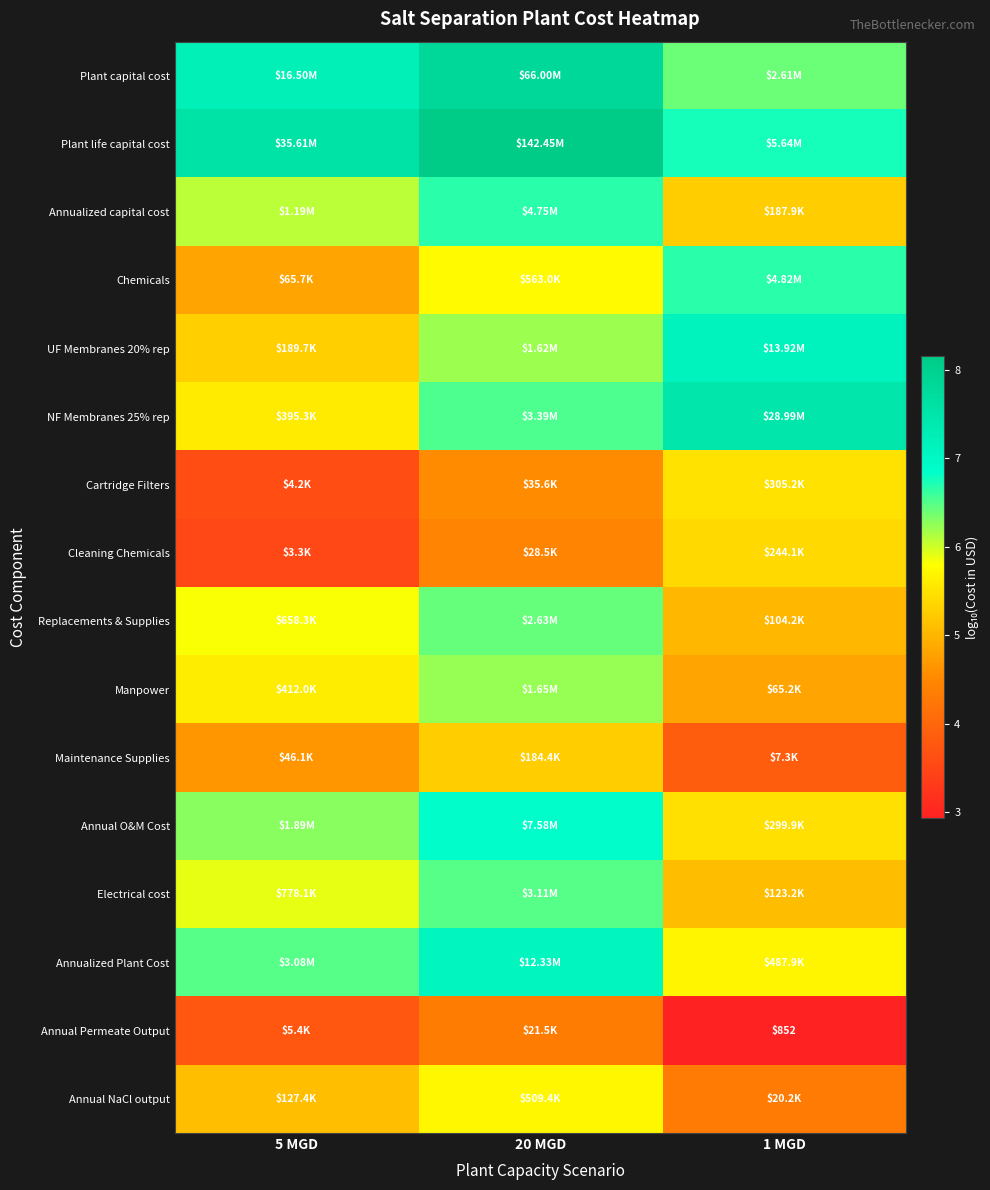

True or false: Maintenance Supplies has a value of 5.3 at 20 MGD.

True